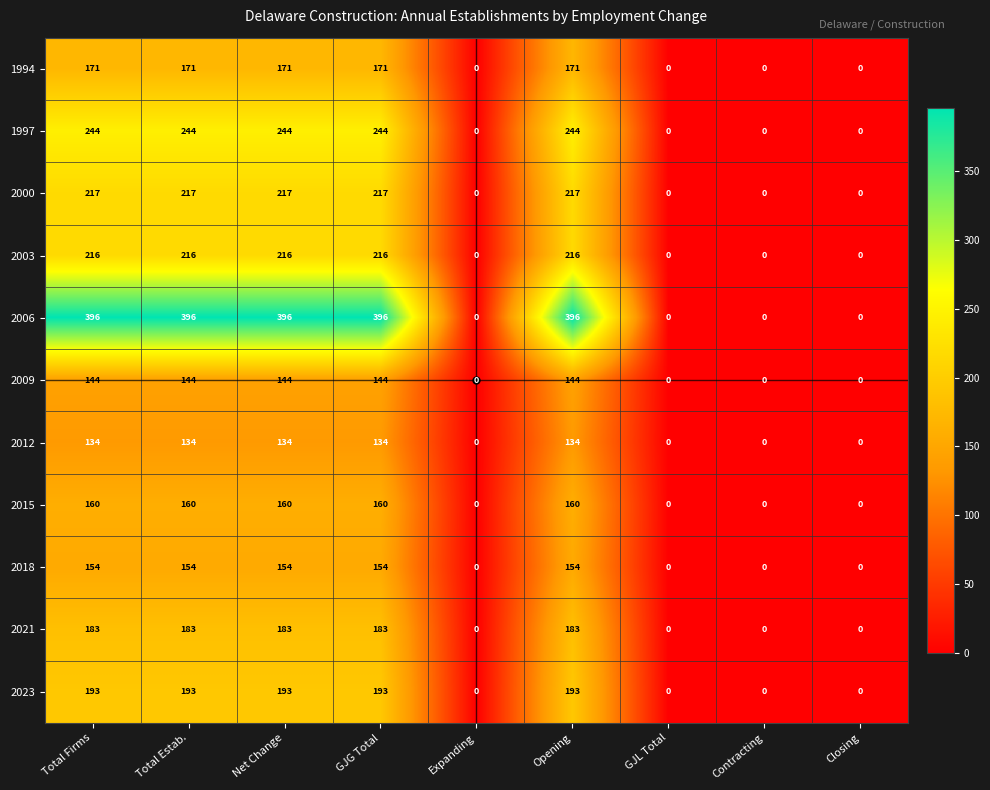

What is the maximum value shown in the chart?

396